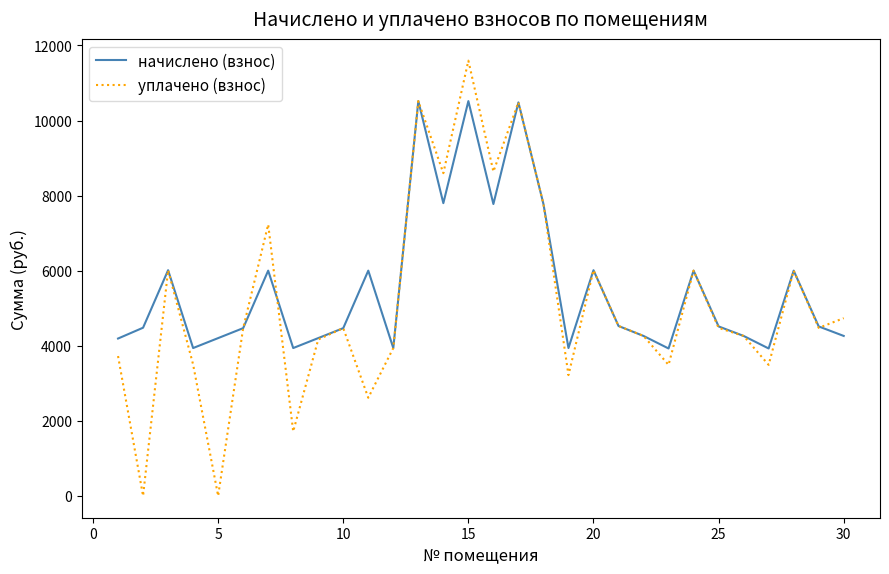

Which series has the largest total across all categories?

начислено (взнос)